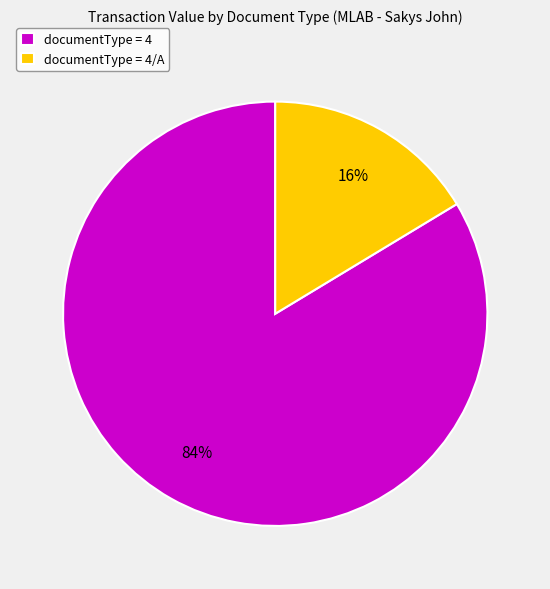

Which has a higher value, documentType = 4 or documentType = 4/A?

documentType = 4